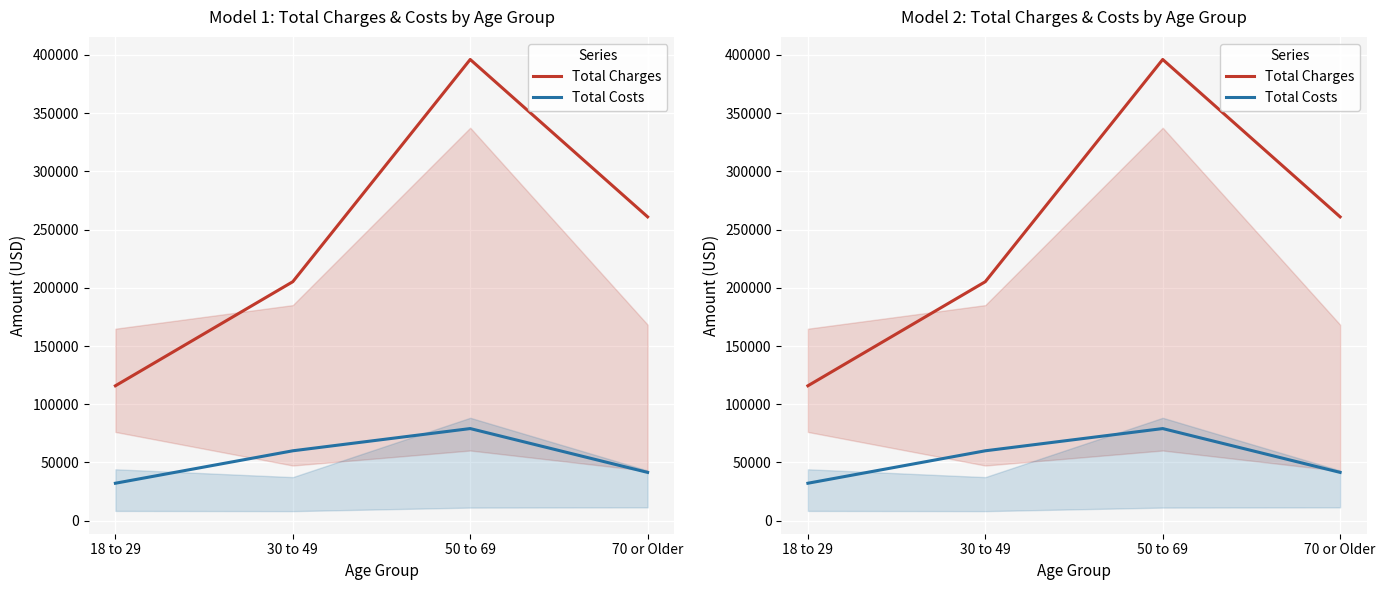

How many lines are shown in the chart?

2